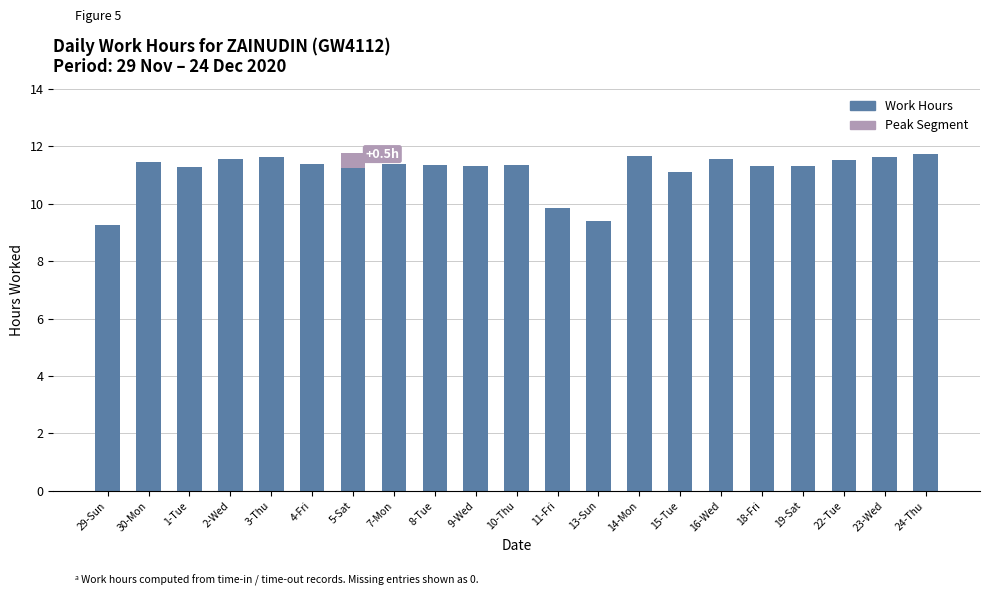

What is the maximum value for Work Hours?

11.7